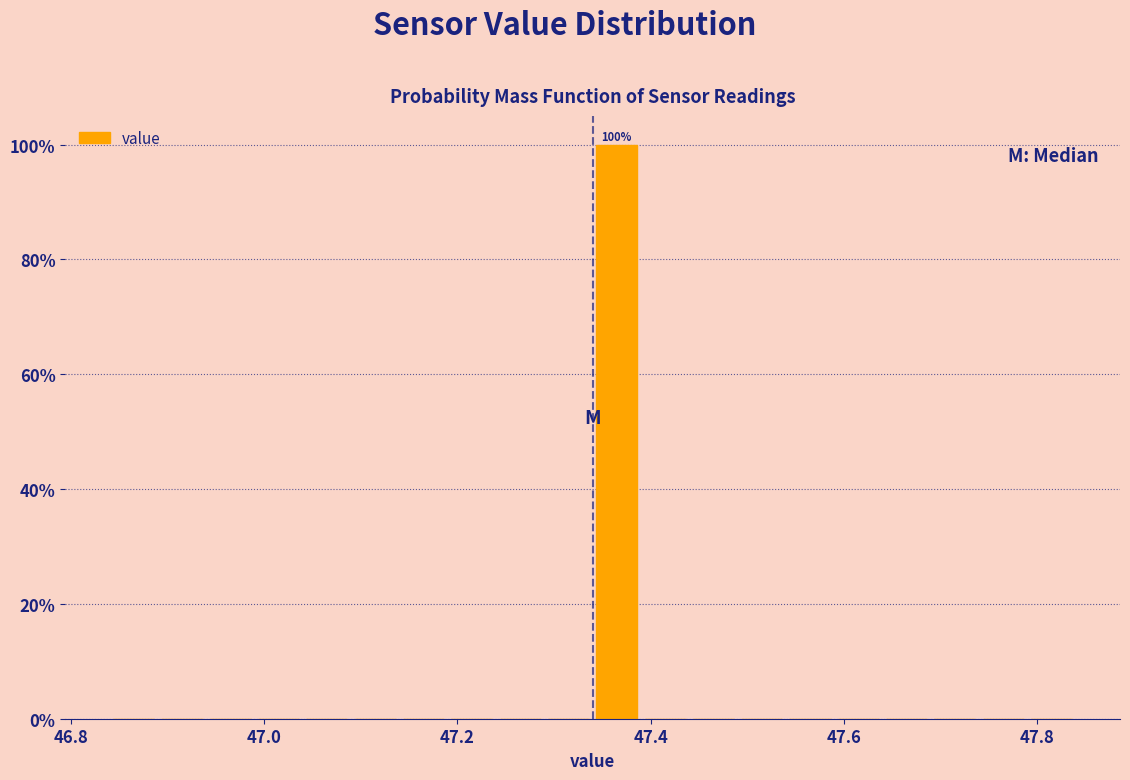

Read against the x-axis, roughly where is the centre of the tallest bar?

47.36